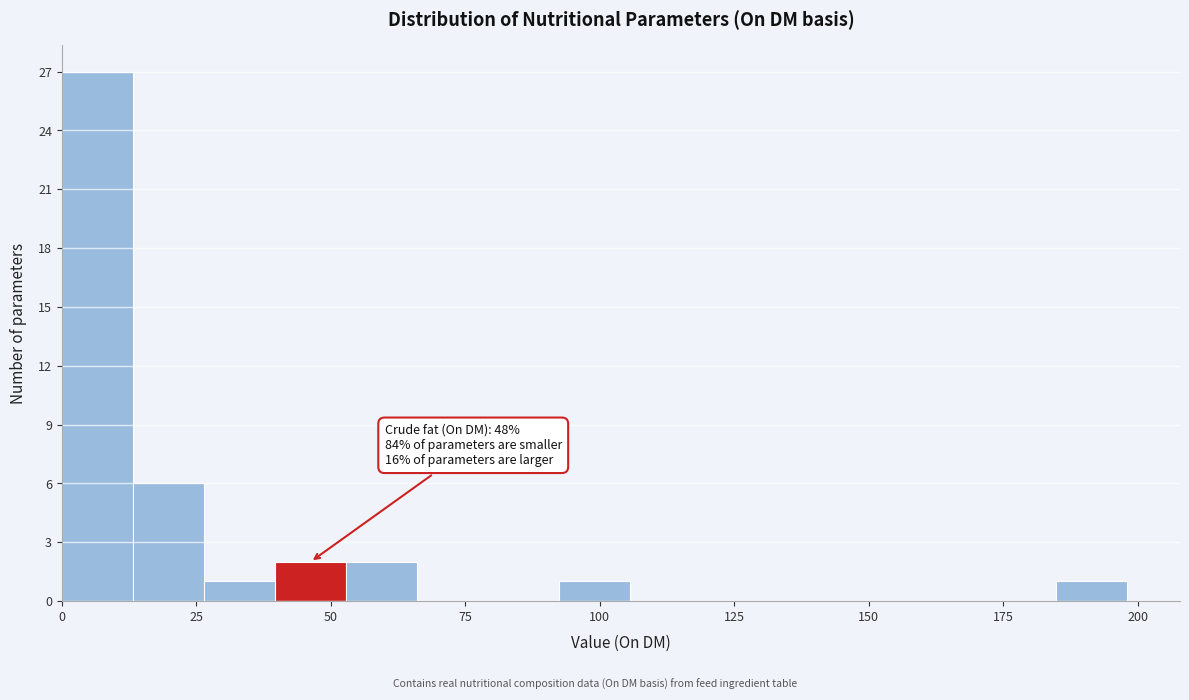

Read against the x-axis, roughly where is the centre of the tallest bar?

5